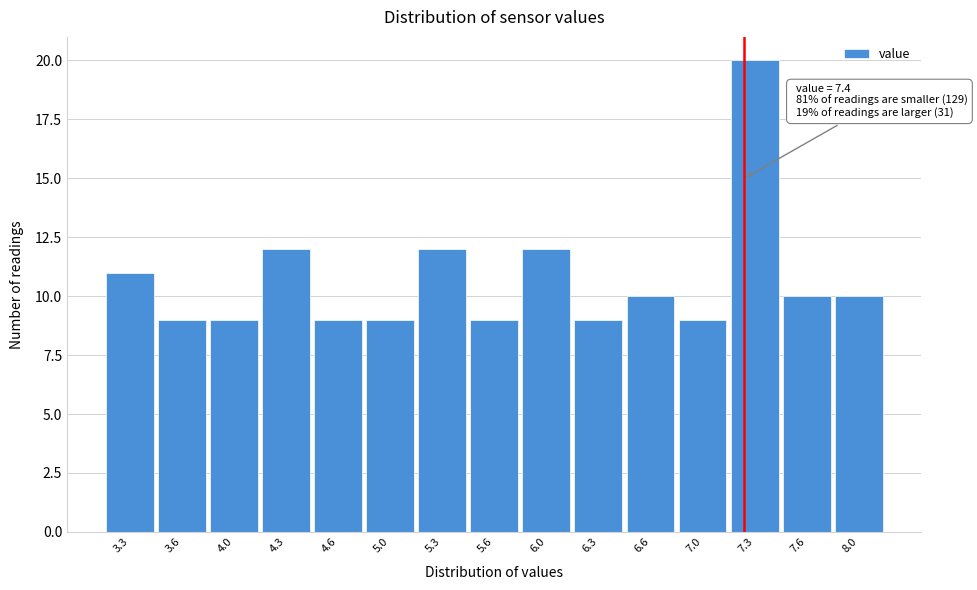

Reading left to right, transcribe all the data shown in this chart.

3.3=11	3.6=9	4.0=9	4.3=12	4.6=9	5.0=9	5.3=12	5.6=9	6.0=12	6.3=9	6.6=10	7.0=9	7.3=20	7.6=10	8.0=10